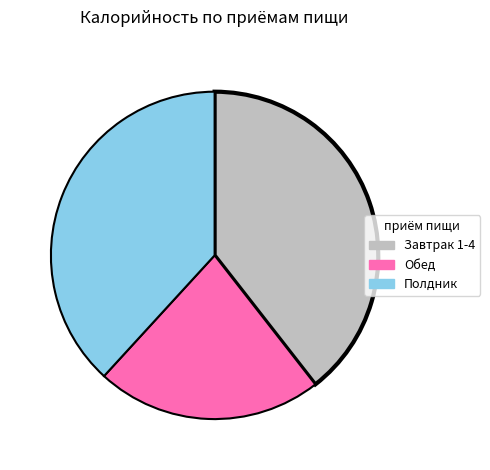

Combined, do Завтрак 1-4 and Обед account for over 50%?

Yes